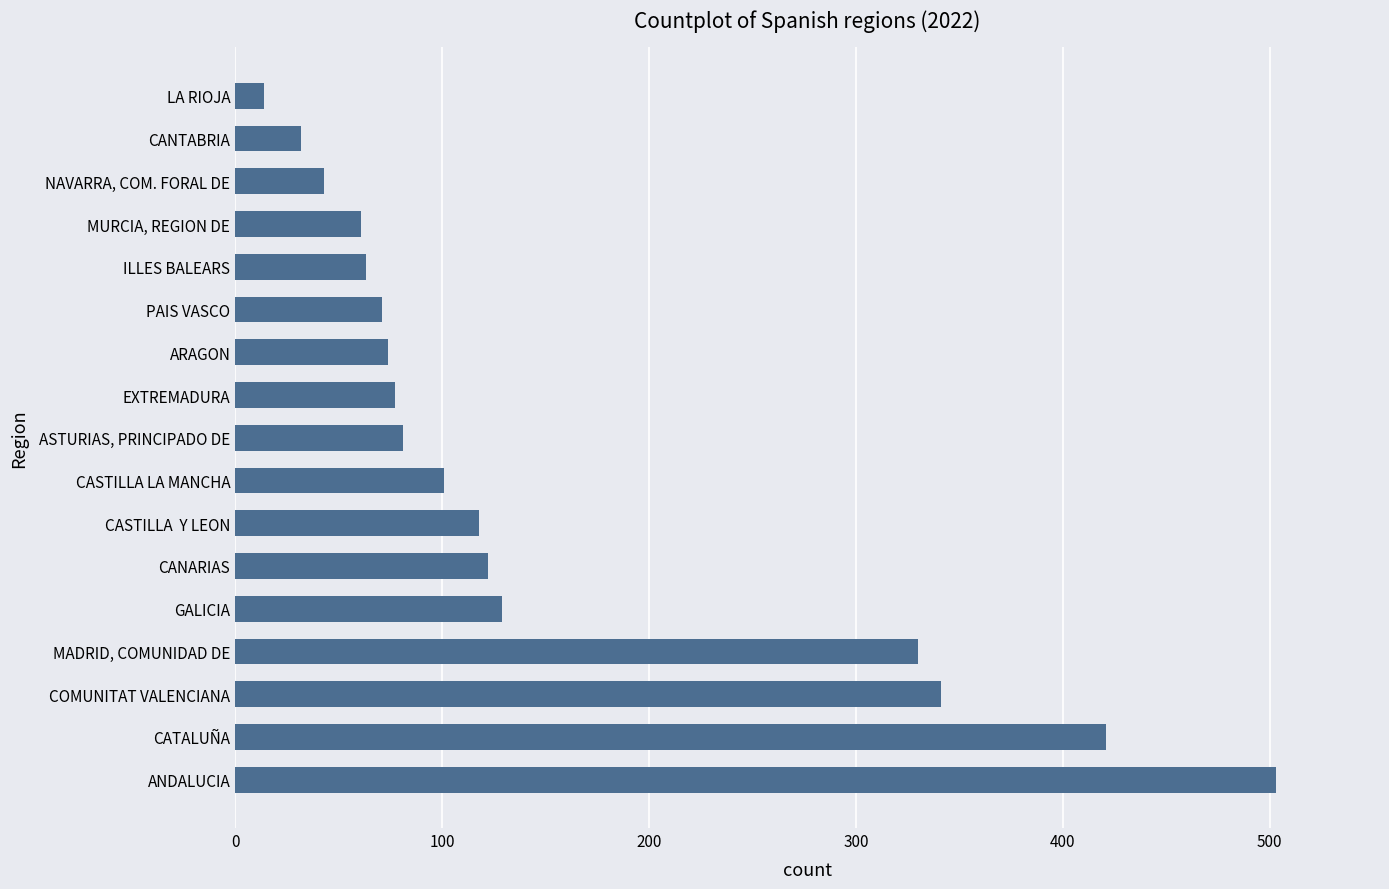

Is it true that the value at ILLES BALEARS is 63?

True